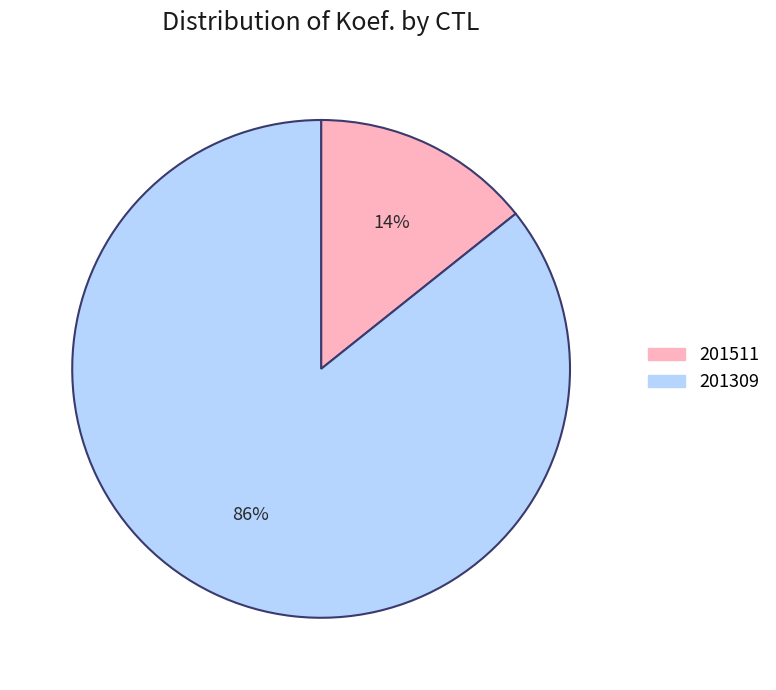

Rank the categories by value from lowest to highest.

201511, 201309